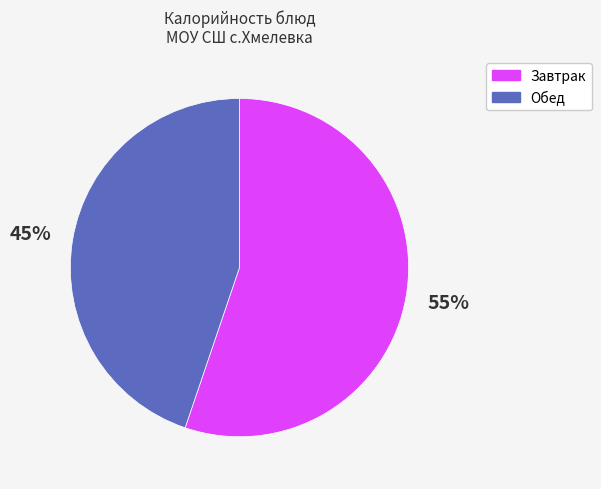

To the nearest percent, what is the average slice percentage?

50%